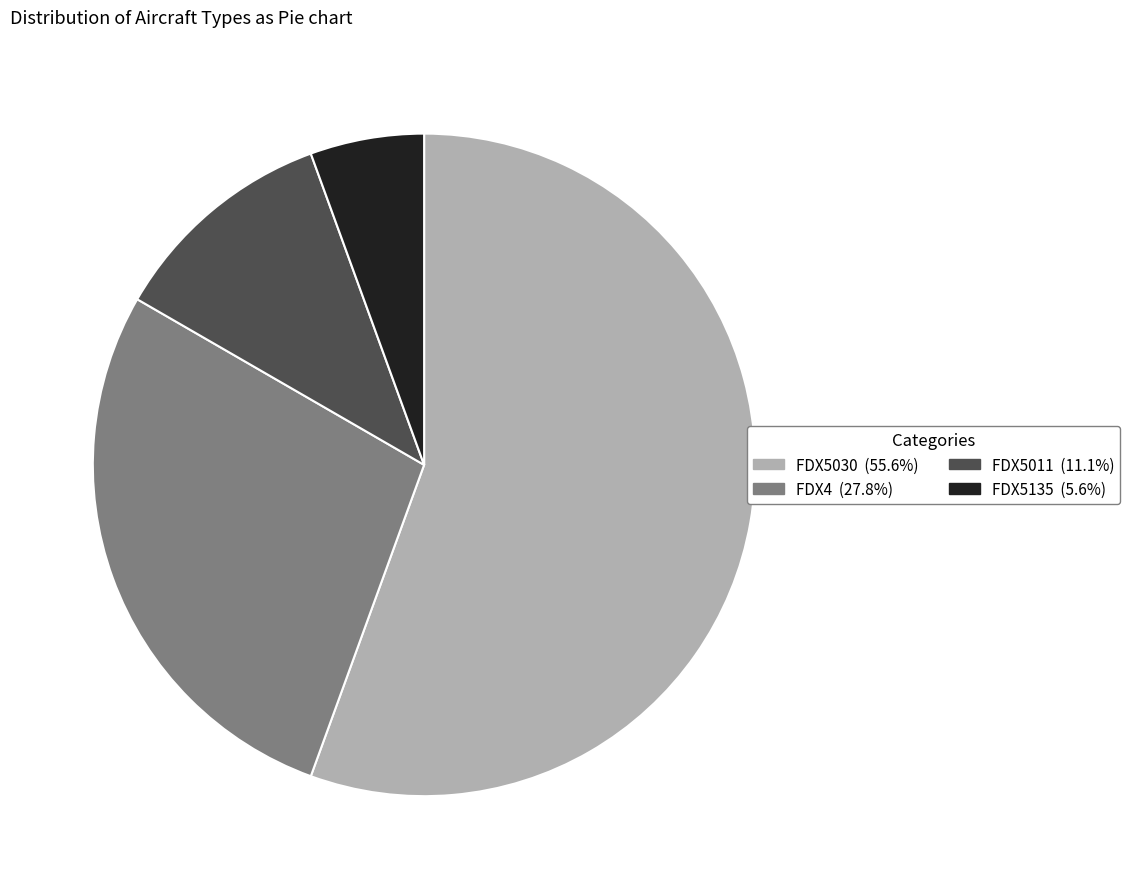

How many segments does this pie chart have?

4